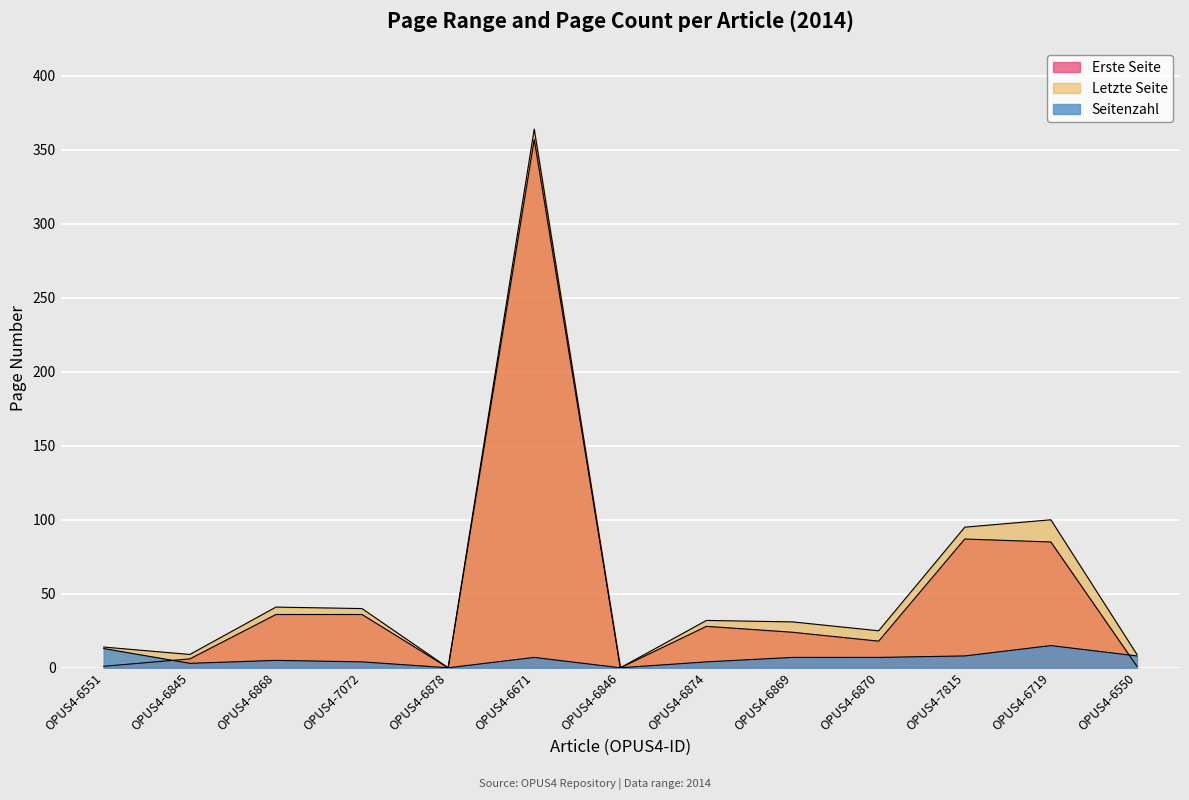

Rank the series at OPUS4-6719 from highest to lowest value.

Letzte Seite, Erste Seite, Seitenzahl